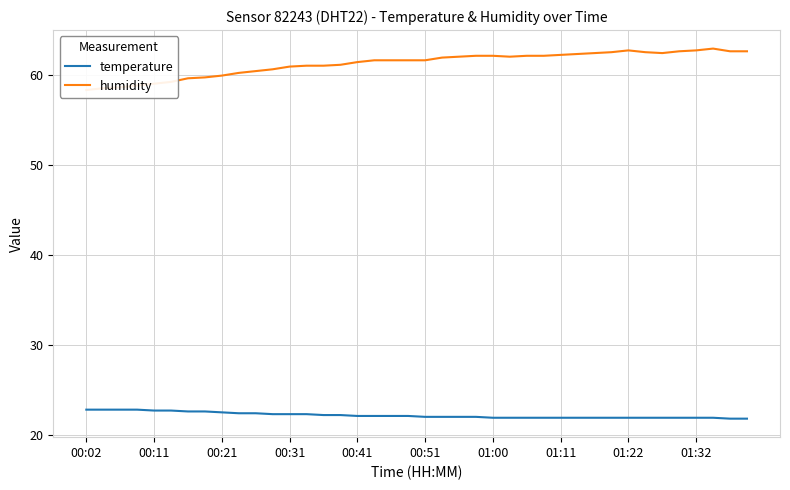

At how many categories does at least one series exceed 34?

40